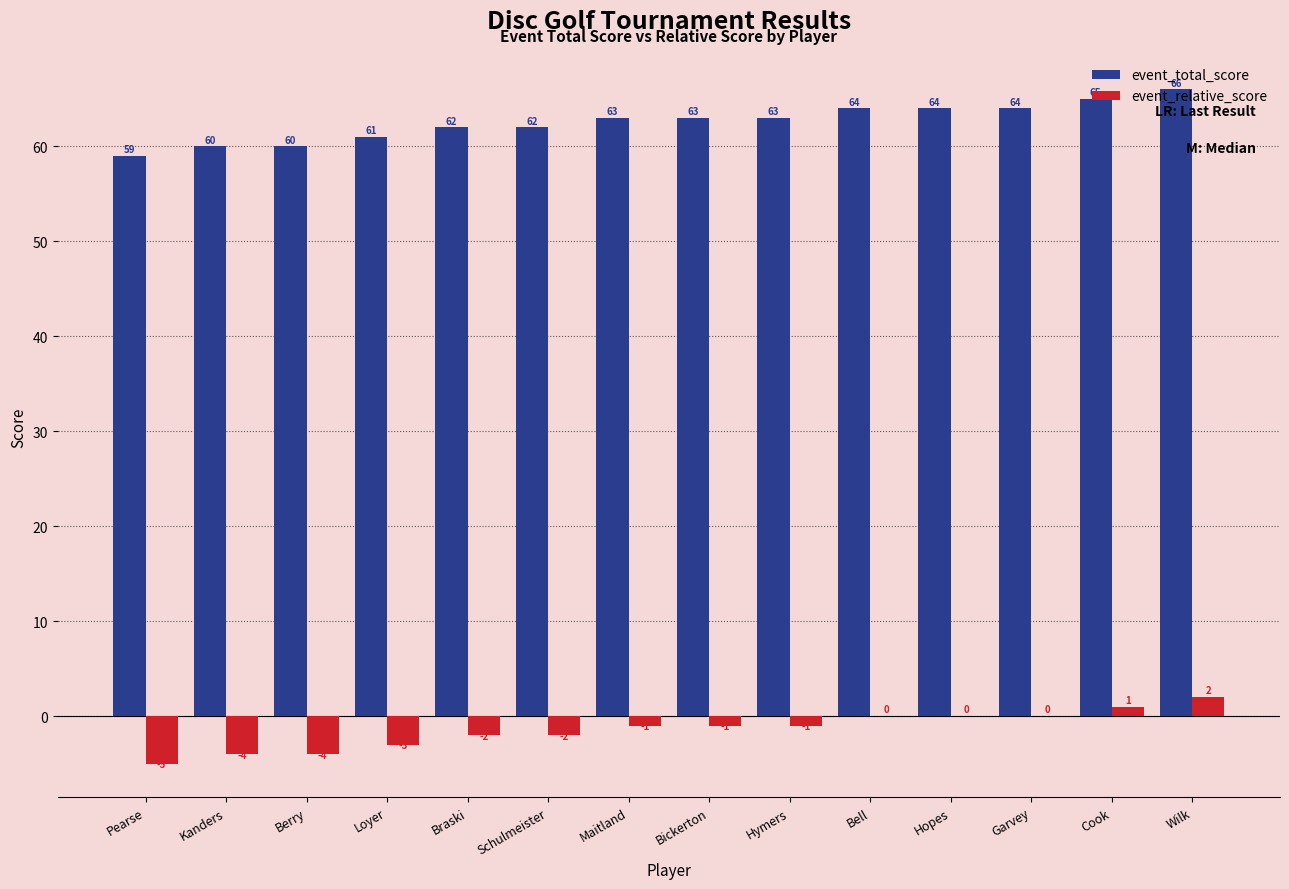

At which category is the sum across all series the highest?

Wilk